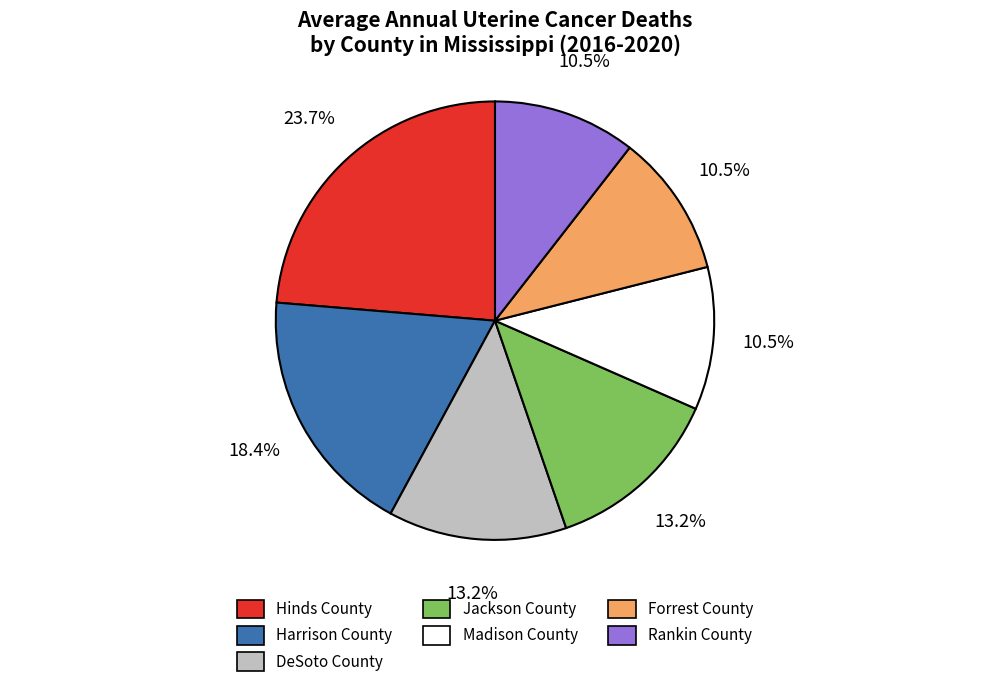

Count the number of slices in the pie.

7